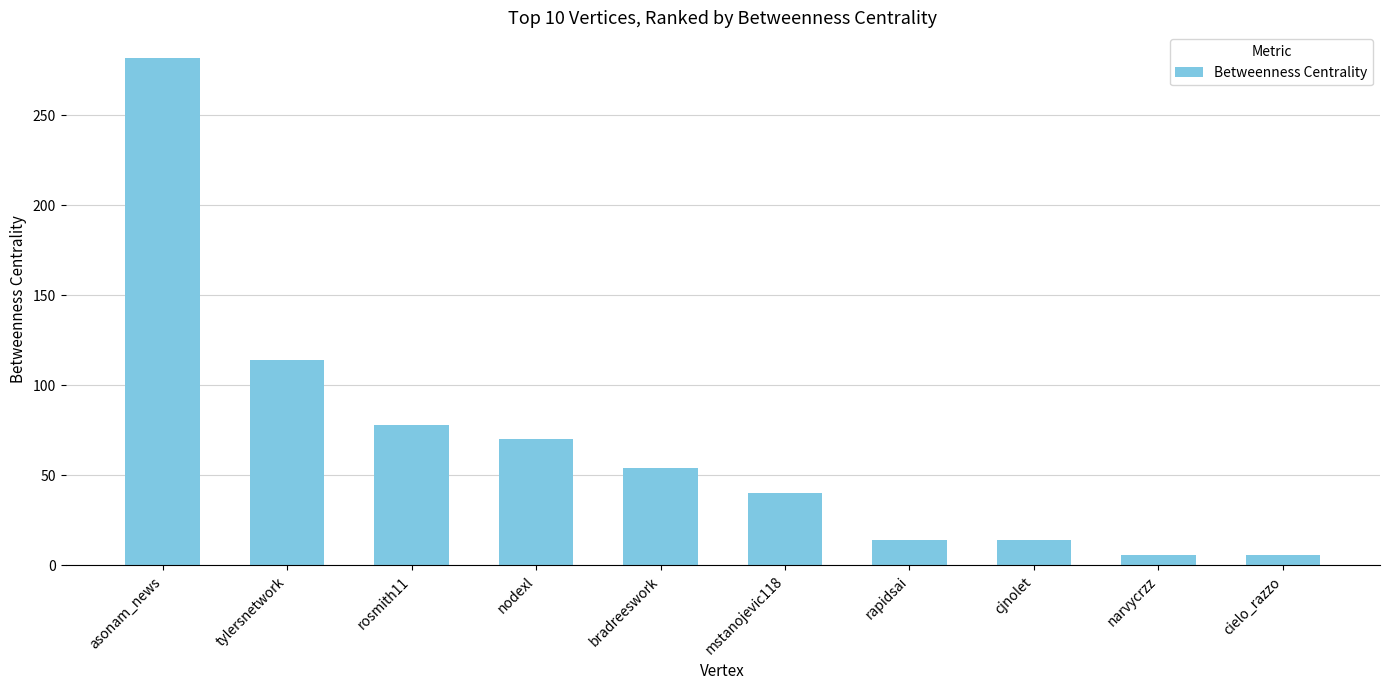

Reading right to left, list all the values displayed in this chart.

6	6	14	14	40	54	70	78	114	282